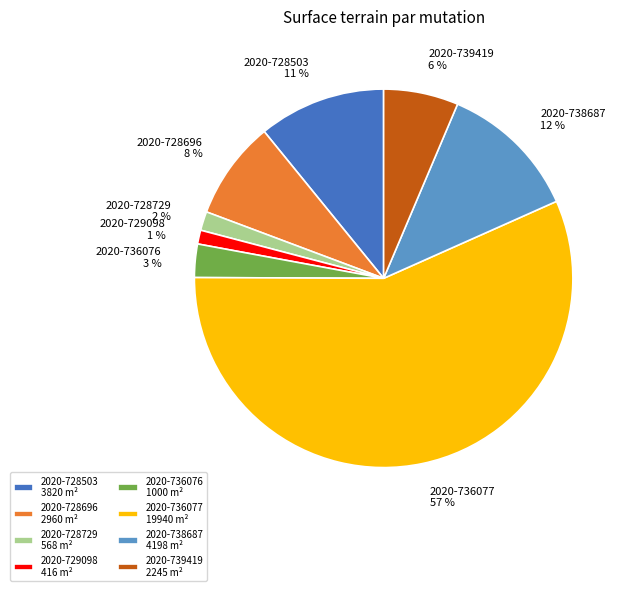

What percentage is the 2020-739419 slice, to the nearest percent?

6%